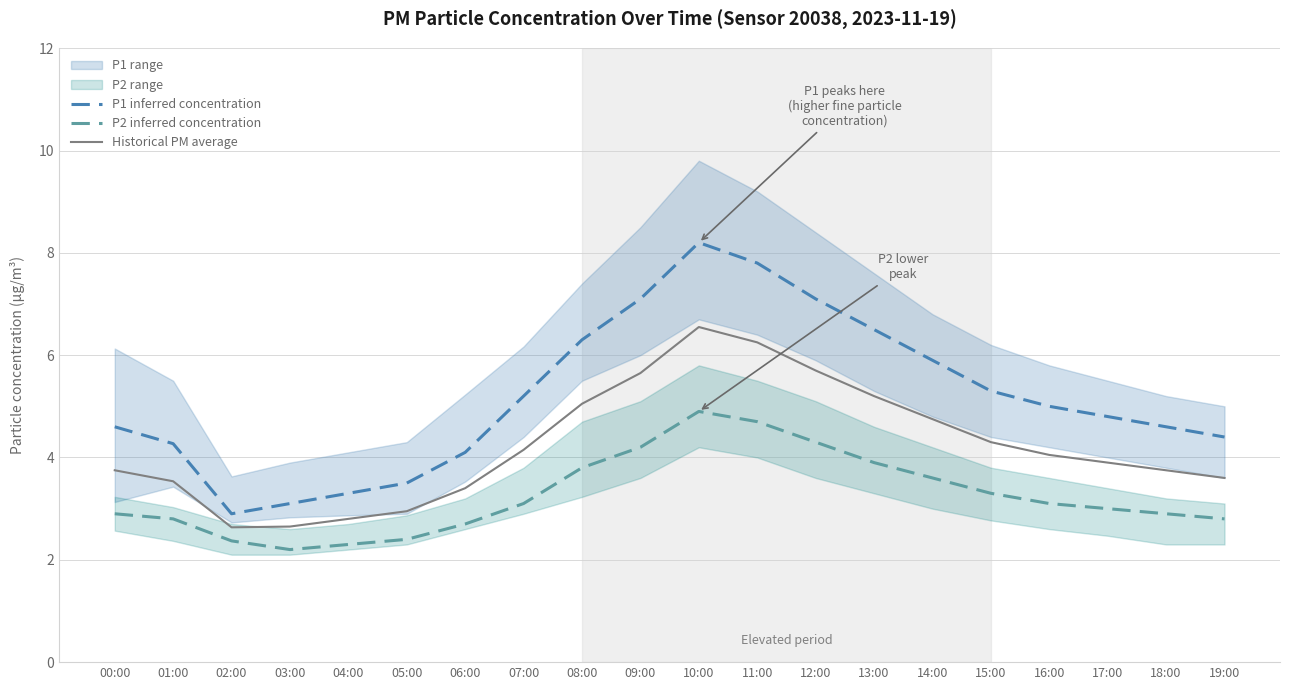

Which category has the lowest value across all series?

03:00